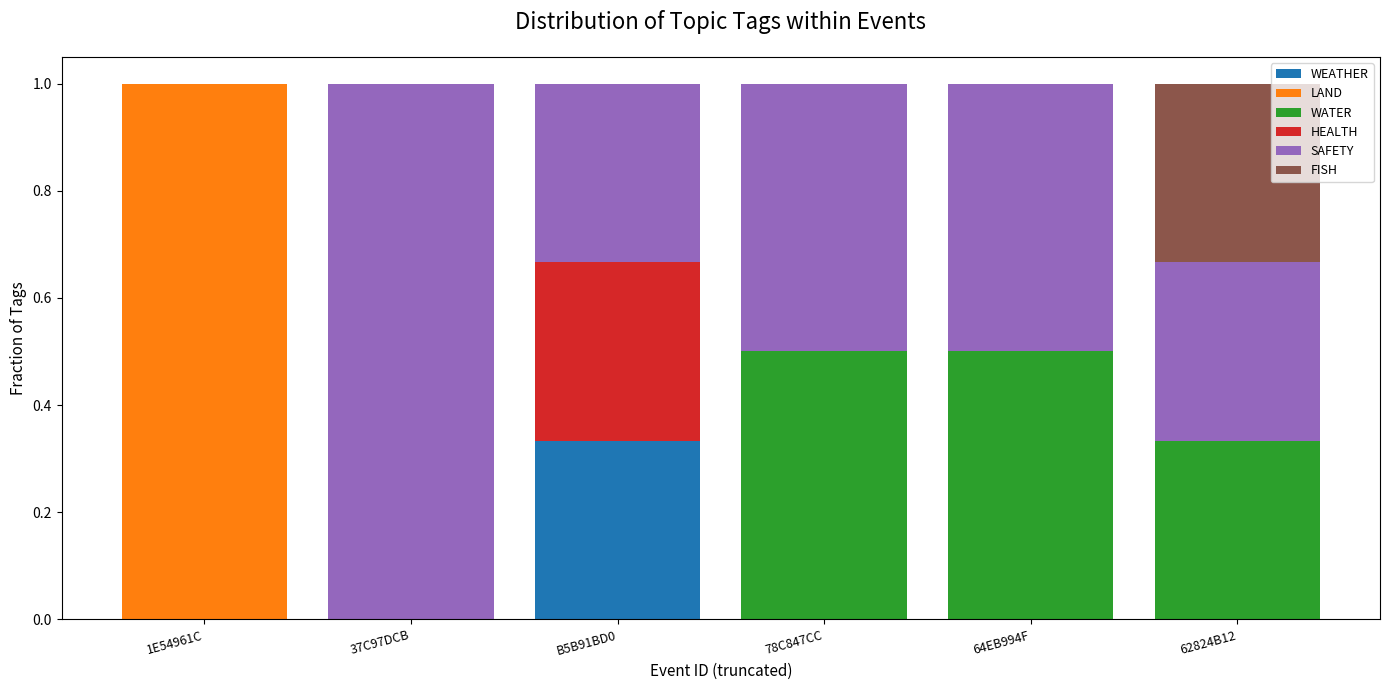

What is the total value across all series at 78C847CC?

1.0